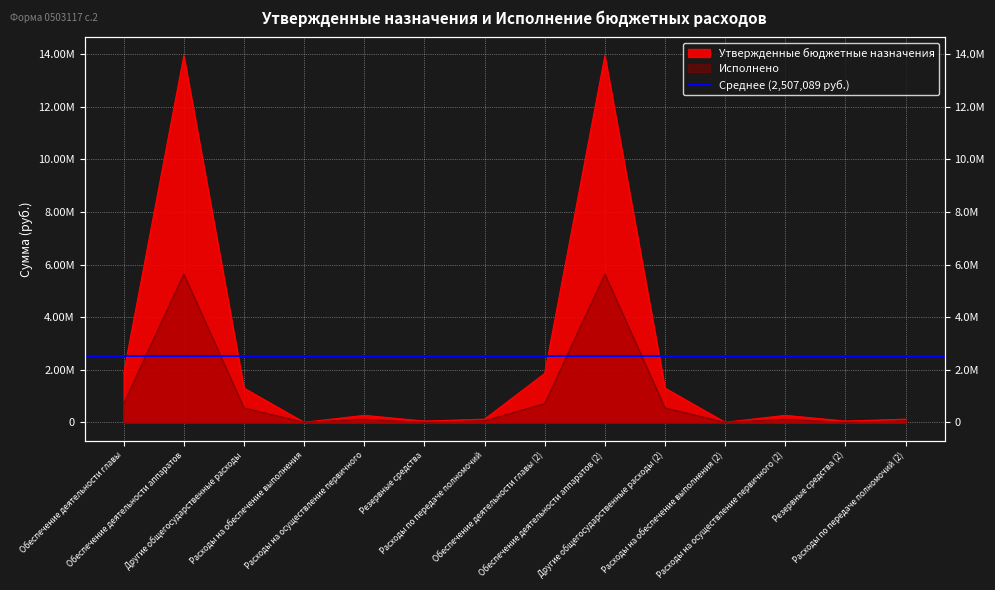

Reading left to right, extract all data points from this chart.

Утвержденные бюджетные назначения: Обеспечение деятельности главы=1861800.0	Обеспечение деятельности аппаратов=13941100.0	Другие общегосударственные расходы=1304000.0	Расходы на обеспечение выполнения=3520.0	Расходы на осуществление первичного=267200.0	Резервные средства=50000.0	Расходы по передаче полномочий=122000.0	Обеспечение деятельности главы (2)=1861800.0	Обеспечение деятельности аппаратов (2)=13941100.0	Другие общегосударственные расходы (2)=1304000.0	Расходы на обеспечение выполнения (2)=3520.0	Расходы на осуществление первичного (2)=267200.0	Резервные средства (2)=50000.0	Расходы по передаче полномочий (2)=122000.0
Исполнено: Обеспечение деятельности главы=713662.4	Обеспечение деятельности аппаратов=5640214.7	Другие общегосударственные расходы=548544.0	Расходы на обеспечение выполнения=1750.0	Расходы на осуществление первичного=116769.0	Резервные средства=0.0	Расходы по передаче полномочий=61000.0	Обеспечение деятельности главы (2)=713662.4	Обеспечение деятельности аппаратов (2)=5640214.7	Другие общегосударственные расходы (2)=548544.0	Расходы на обеспечение выполнения (2)=1750.0	Расходы на осуществление первичного (2)=116769.0	Резервные средства (2)=0.0	Расходы по передаче полномочий (2)=61000.0